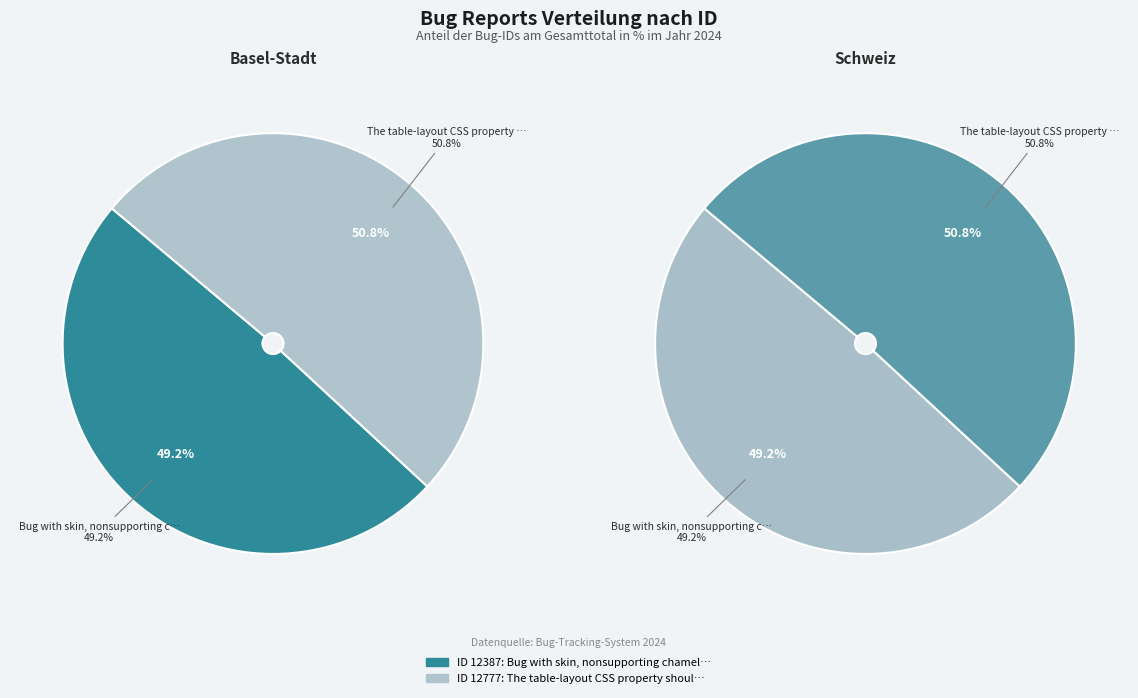

What is the ratio of the value at Bug with skin, nonsupporting chameleon to the value at The table-layout CSS property should be?

1.0